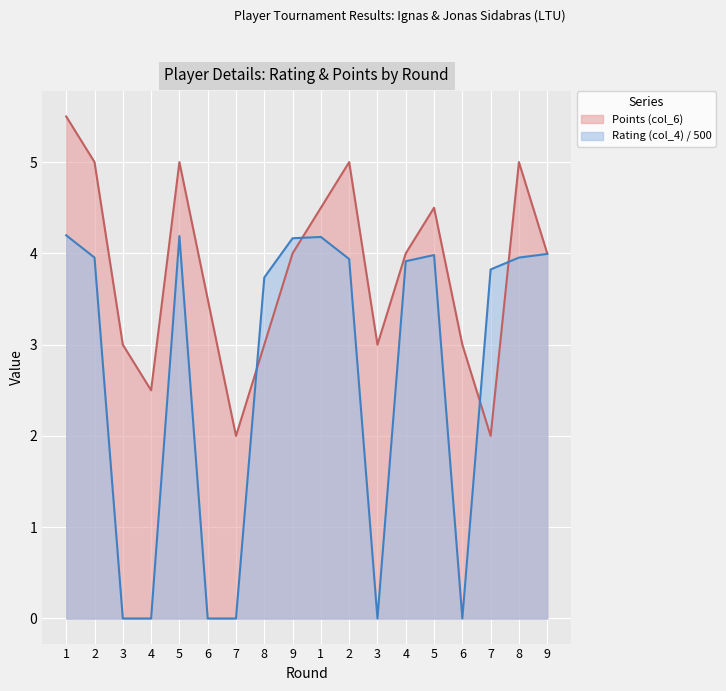

At which category is the sum across all series the highest?

1